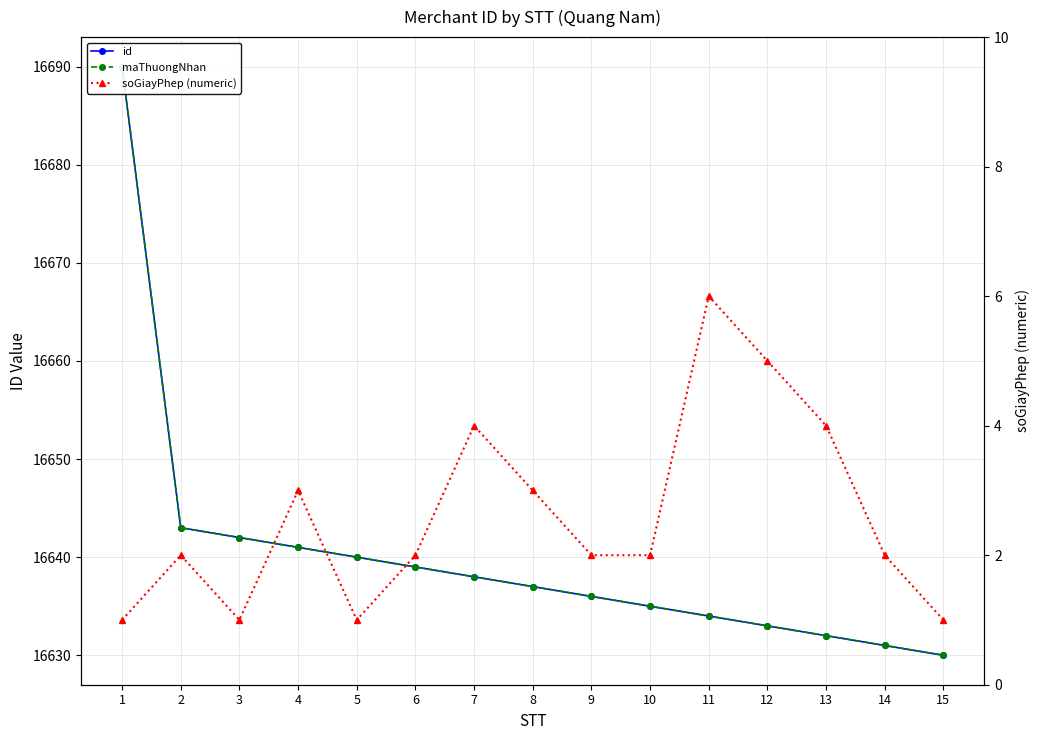

At how many categories does at least one series exceed 7988?

15